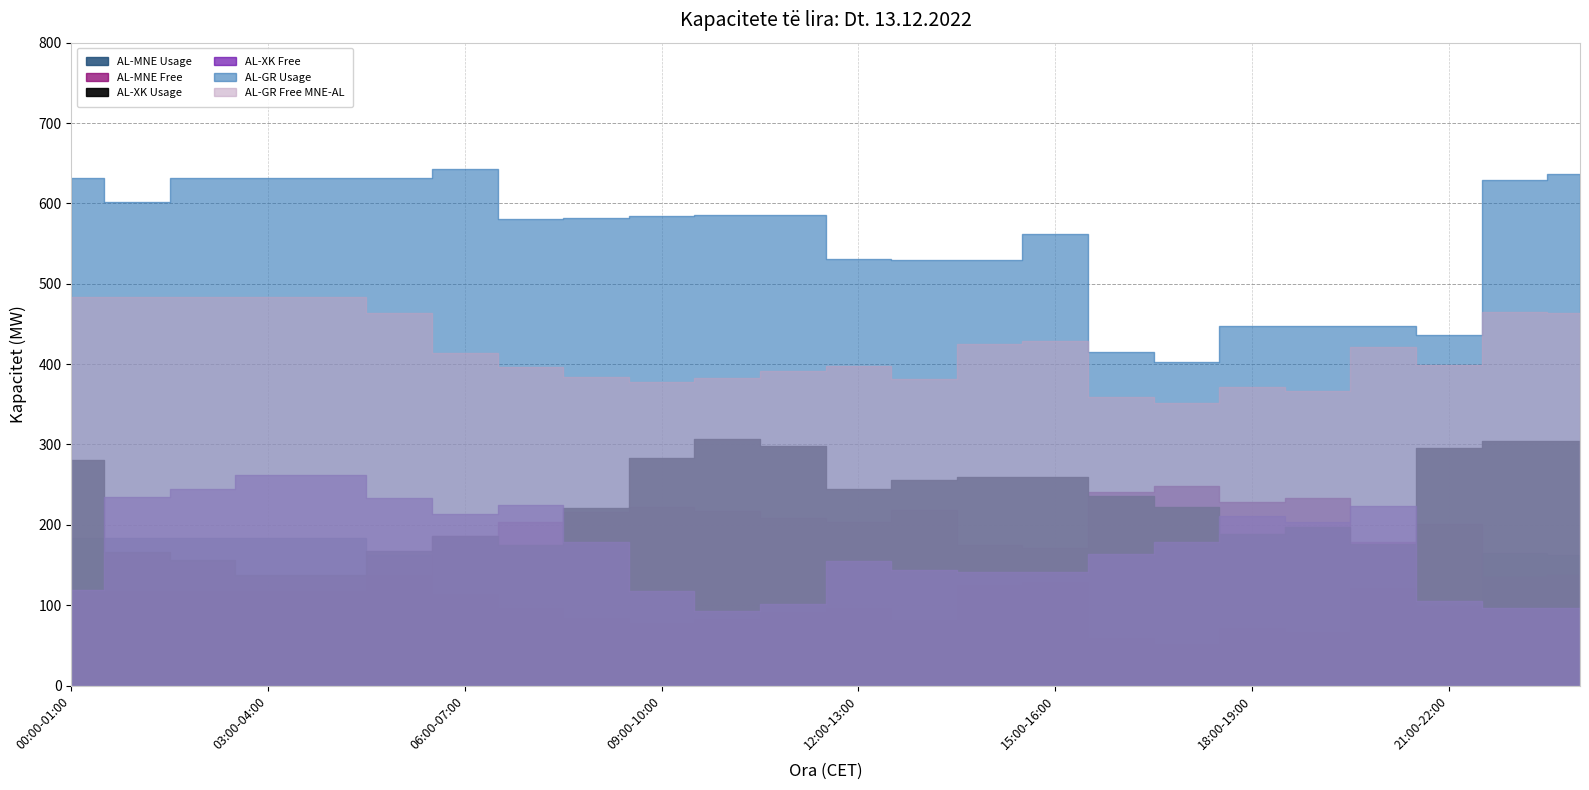

List the series in order of their peak value, highest first.

AL-GR Usage, AL-GR Free MNE-AL, AL-XK Usage, AL-XK Free, AL-MNE Free, AL-MNE Usage